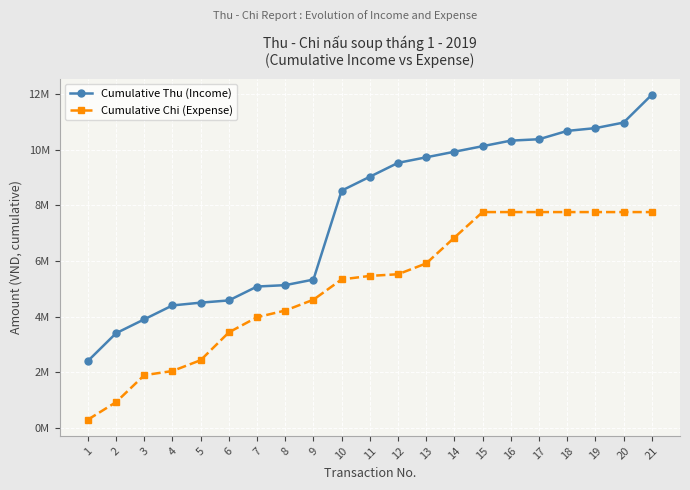

True or false: Cumulative Chi (Expense) and Cumulative Thu (Income) intersect in this chart.

False